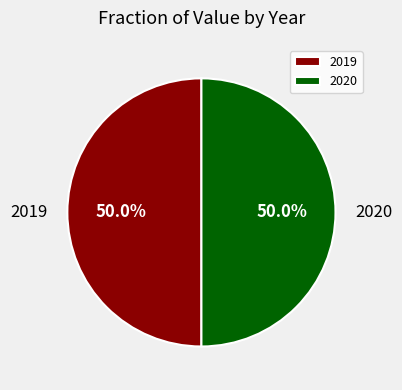

How many segments does this pie chart have?

2